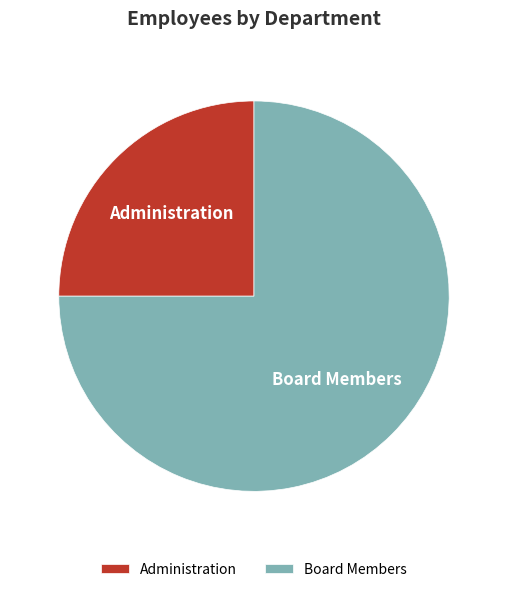

Combined, do Administration and Board Members account for over 50%?

Yes